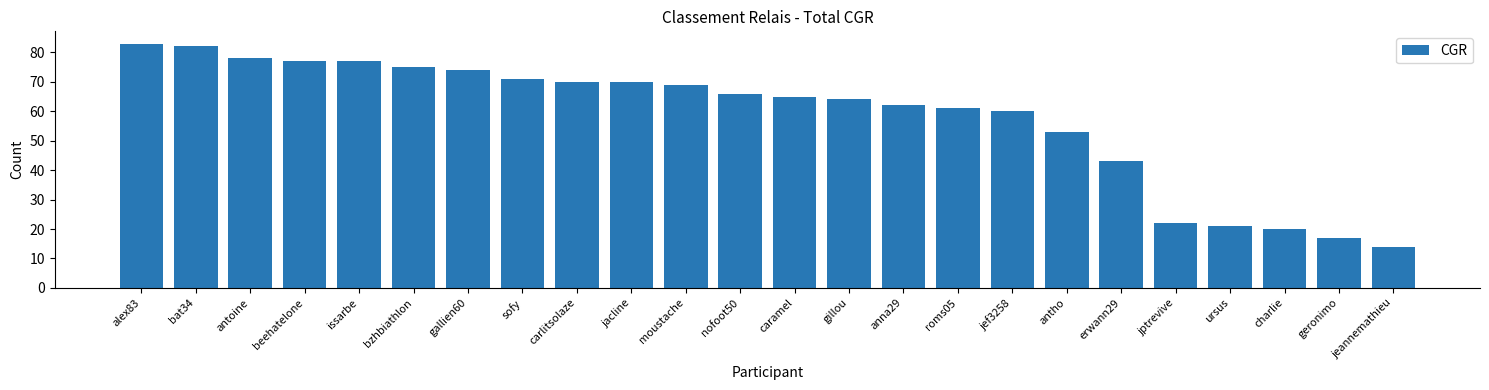

Reading left to right, list all the values displayed in this chart.

83	82	78	77	77	75	74	71	70	70	69	66	65	64	62	61	60	53	43	22	21	20	17	14